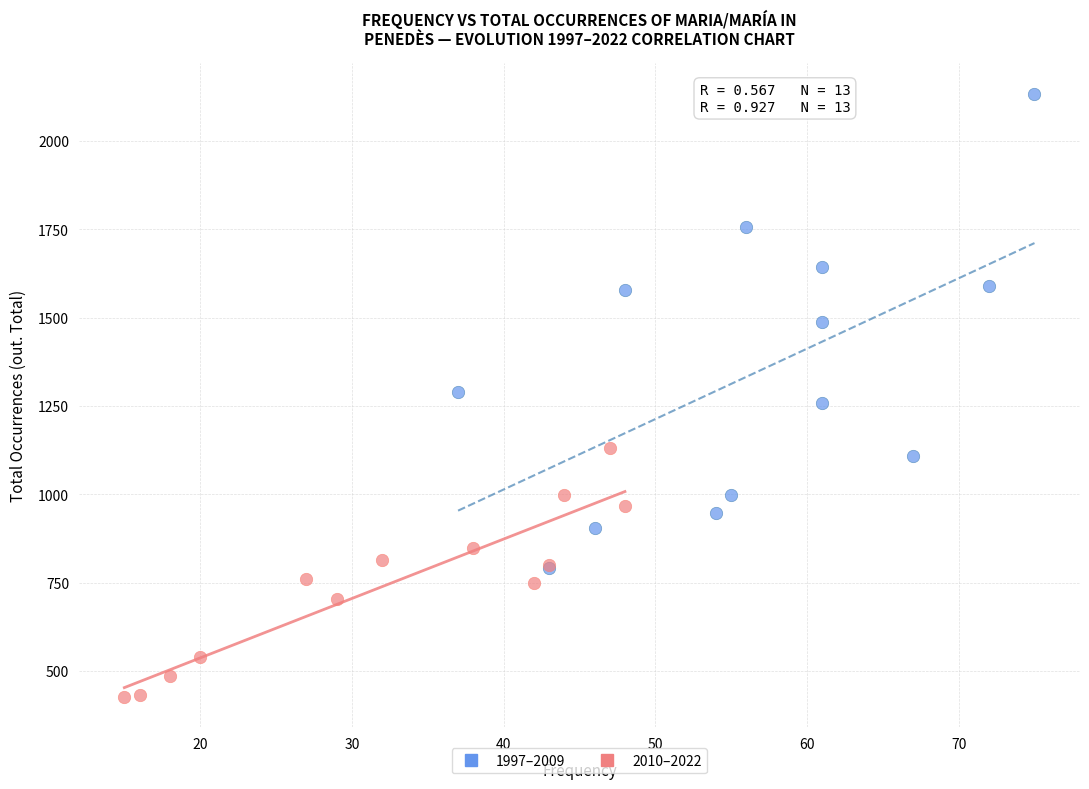

Which series contains the highest Y value?

1997–2009